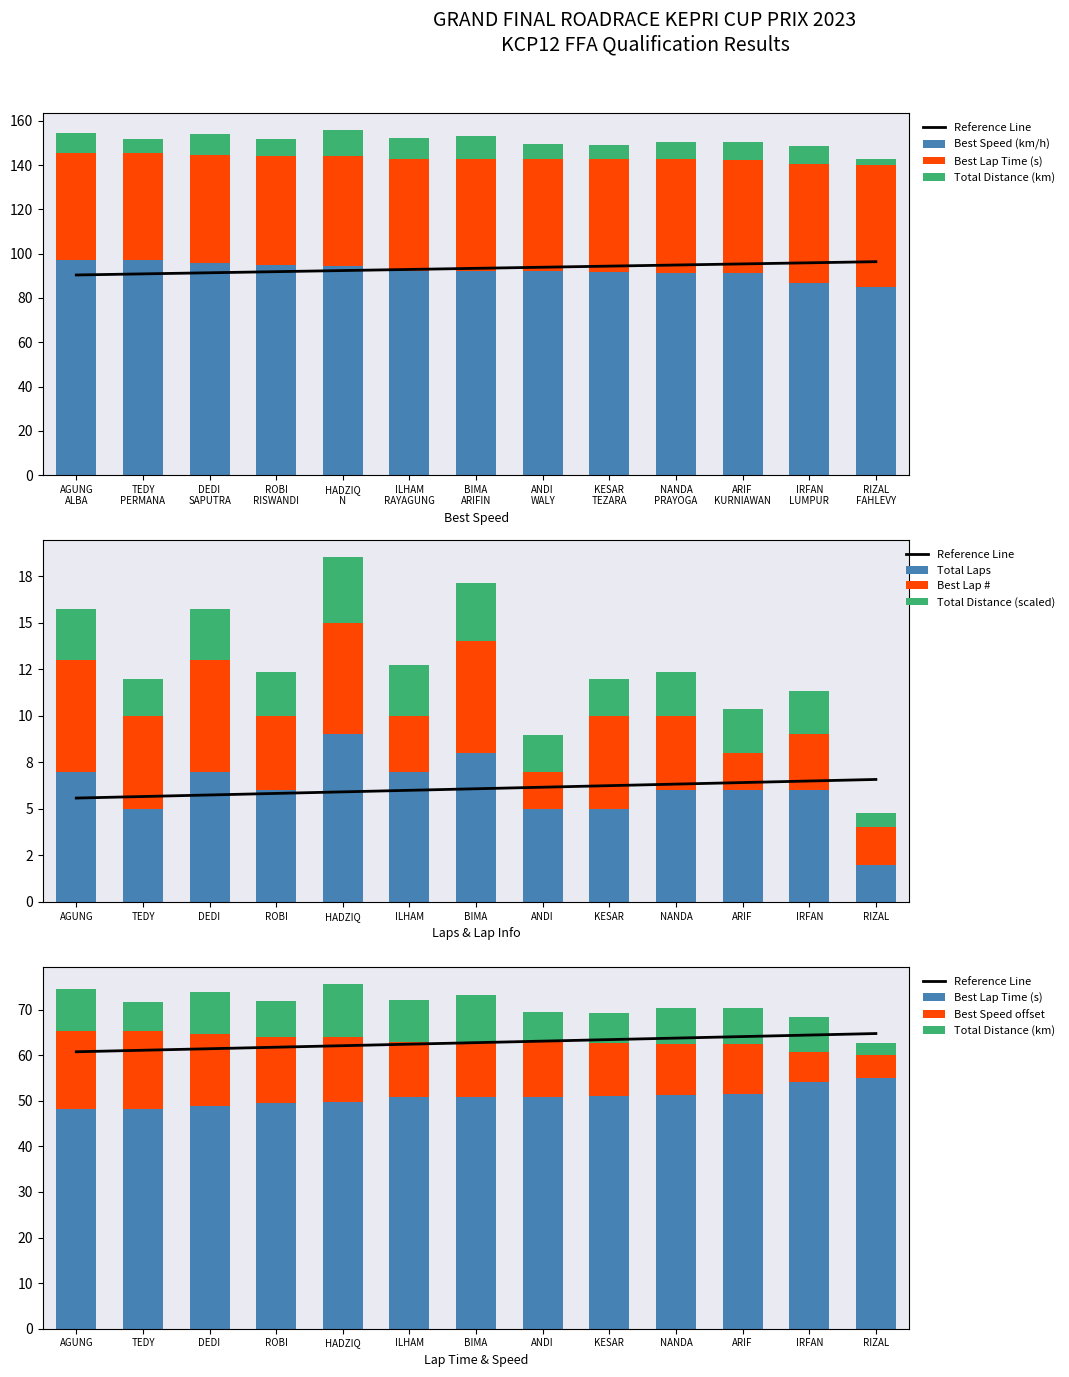

Reading left to right, list all the values displayed in this chart.

Total Laps: 9.1	6.5	9.1	7.8	11.7	9.1	10.4	6.5	6.5	7.8	7.8	7.8	2.6
Best Lap: 6.0	5.0	6.0	4.0	6.0	3.0	6.0	2.0	5.0	4.0	2.0	3.0	2.0
Best Lap time: 48.1	48.3	48.8	49.5	49.7	50.8	50.8	50.8	51.1	51.3	51.4	54.0	55.1
Best Speed: 97.3	96.9	95.9	94.6	94.3	92.1	92.1	92.0	91.6	91.2	91.0	86.6	85.0
Total Distance: 2.7	1.9	2.7	2.3	3.5	2.7	3.1	1.9	1.9	2.3	2.3	2.3	0.8